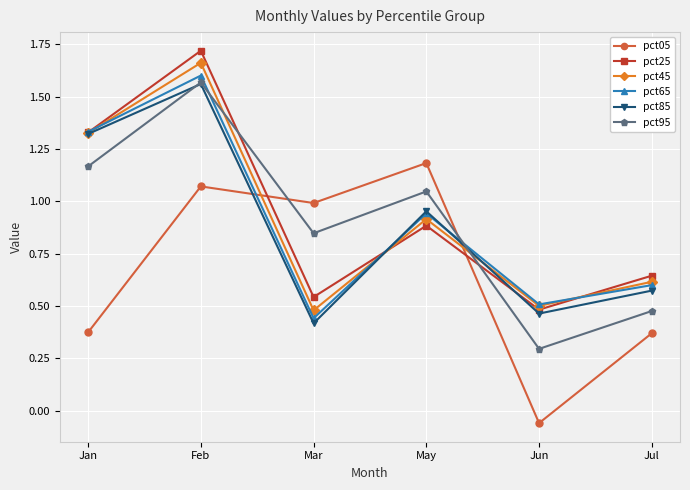

What is the label of the 1st point from the right?

Jul